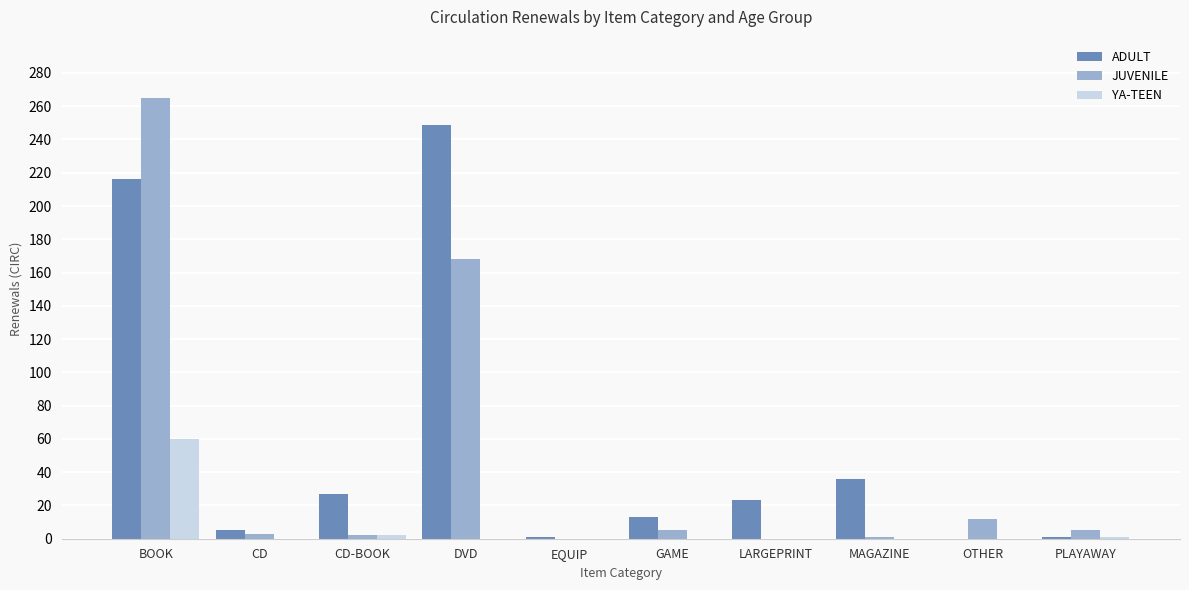

Count the number of data series in this chart.

3